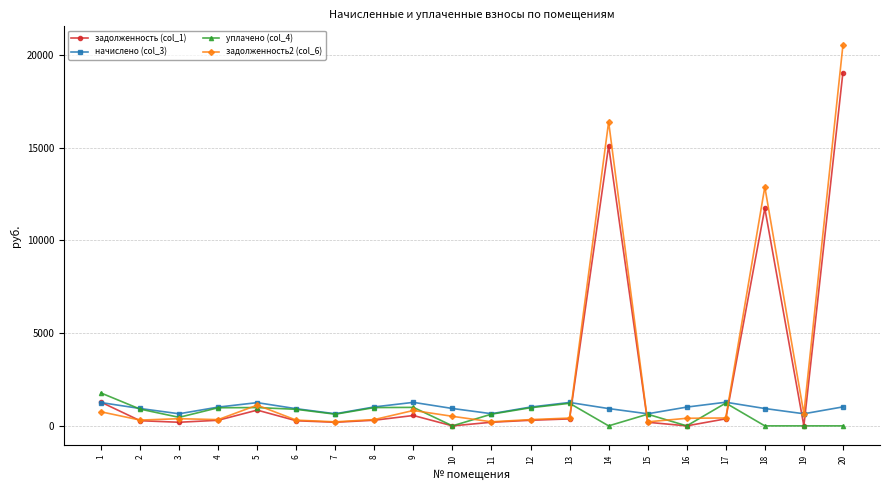

What is the spread (max minus min) of values at 4?

710.1